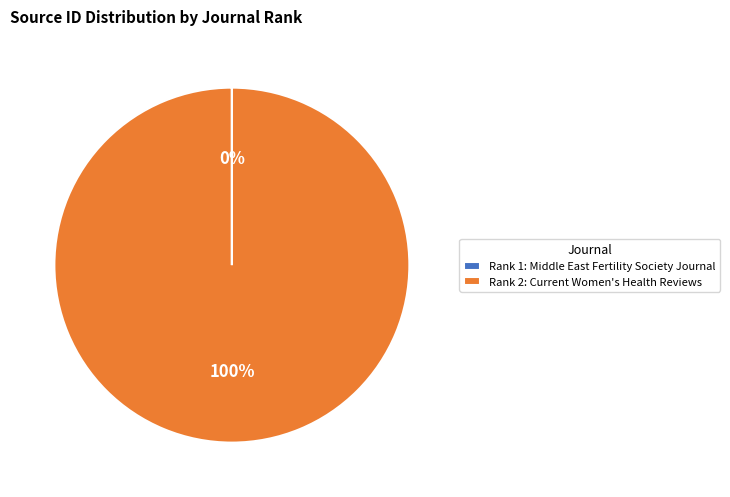

To the nearest percent, what is the difference between the largest and smallest slice percentages?

100%